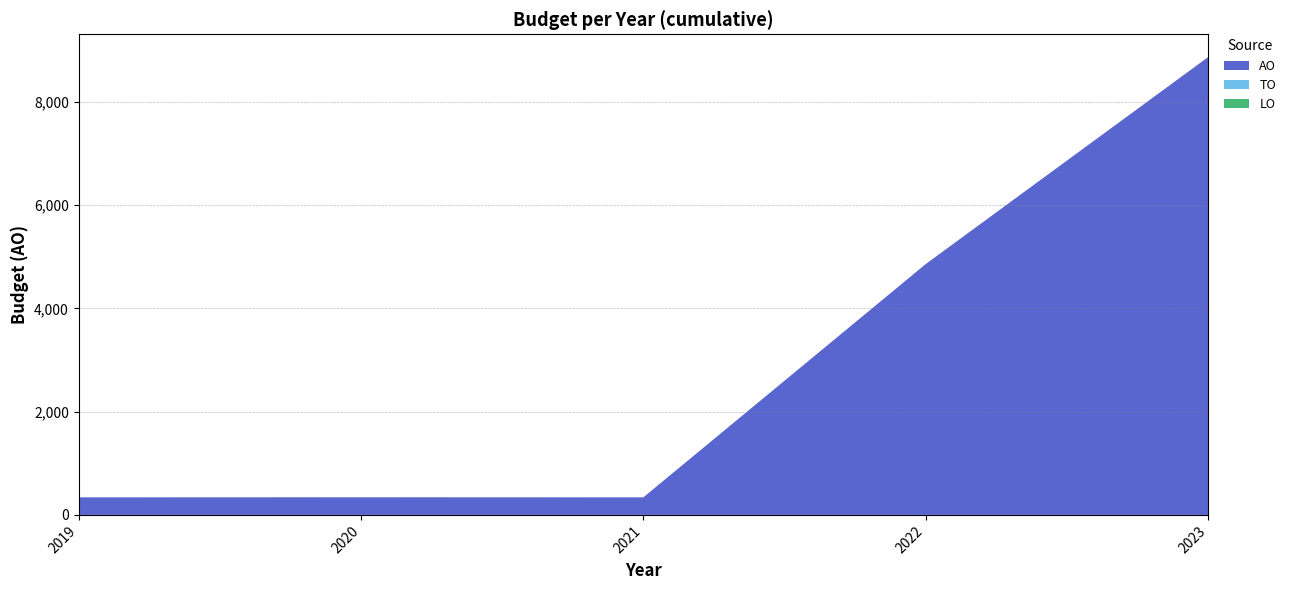

What is the value of the AO point at the 4th from the left?

4856